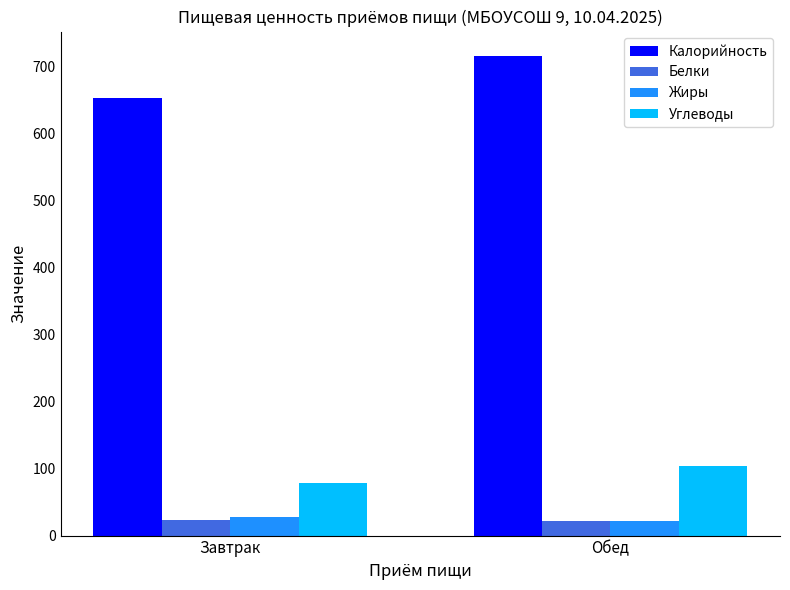

True or false: Белки has a value of 22.9 at Завтрак.

True